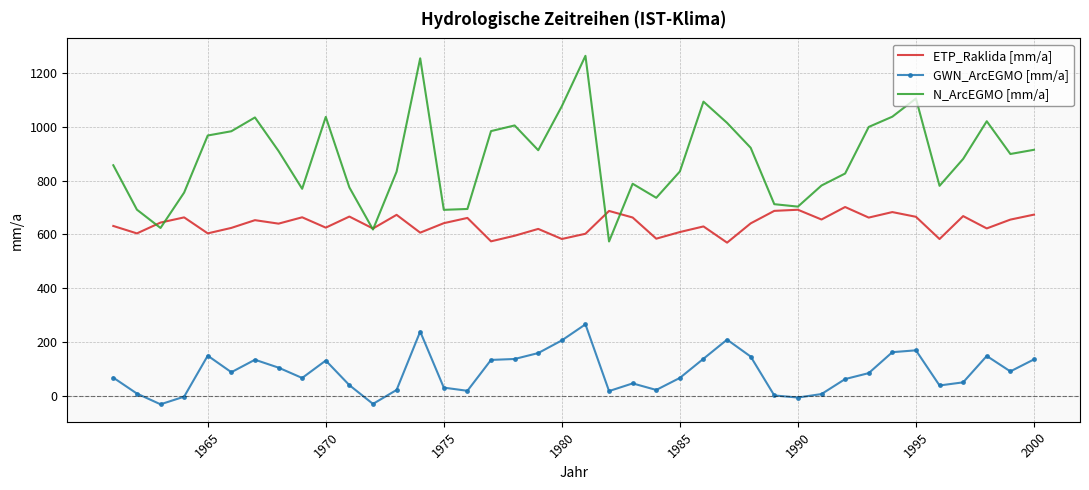

What are all the series names shown in the legend?

ETP_Raklida [mm/a], GWN_ArcEGMO [mm/a], N_ArcEGMO [mm/a]